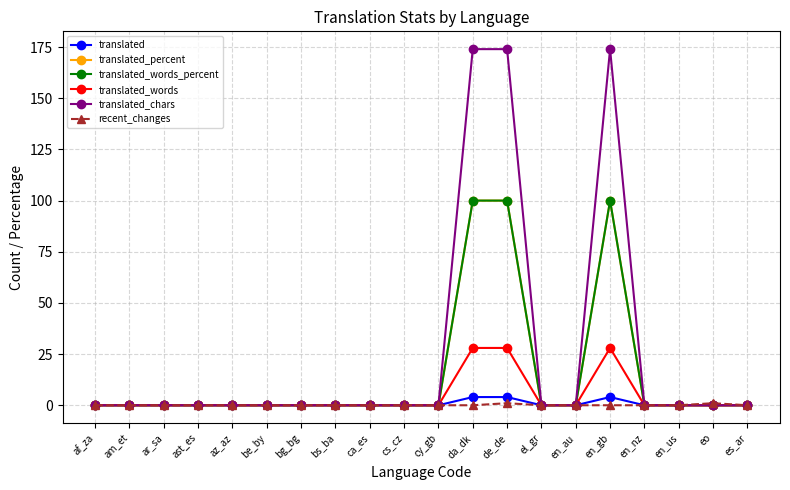

True or false: translated_words and translated_chars intersect in this chart.

False